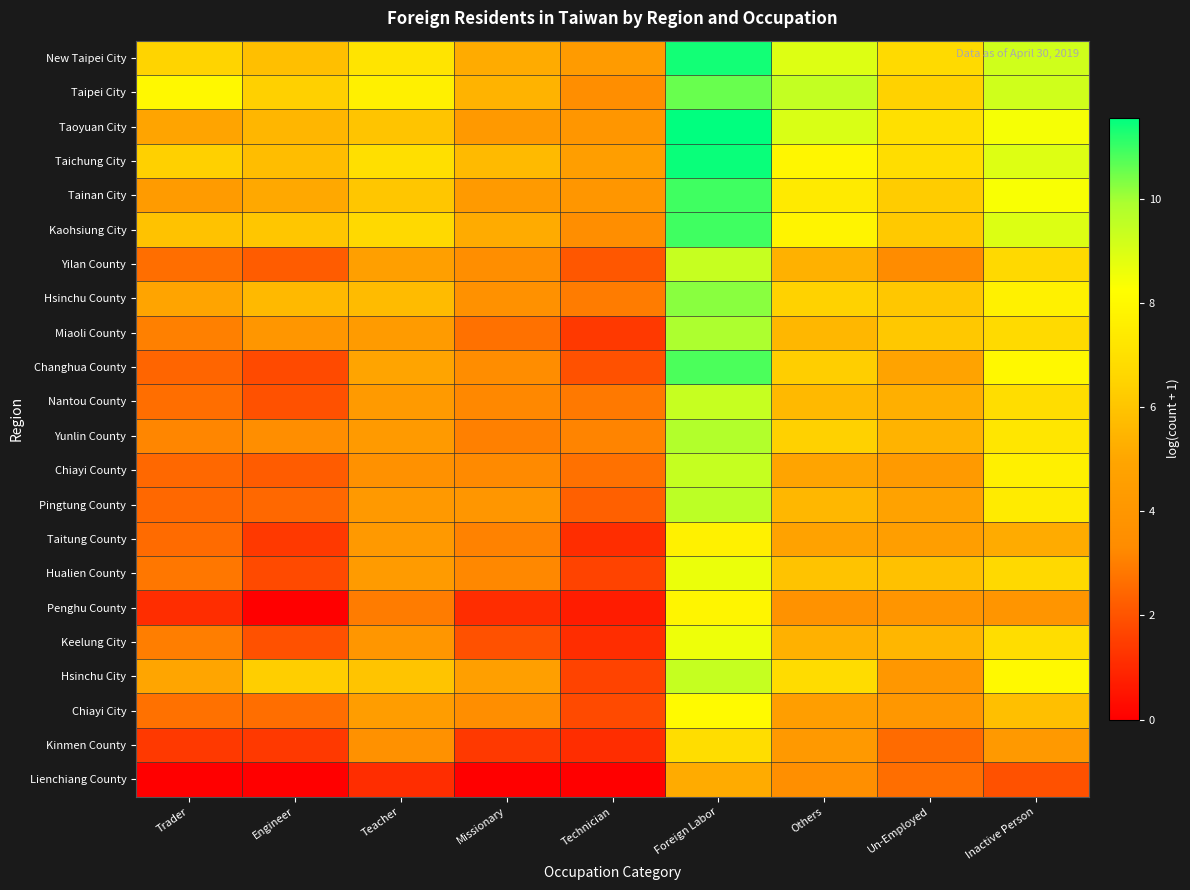

Reading right to left, extract all data points from this chart.

New Taipei City: Inactive Person=9.2	Un-Employed=6.8	Others=8.9	Foreign Labor=11.4	Technician=4.3	Missionary=5.2	Teacher=7.2	Engineer=5.8	Trader=6.5
Taipei City: Inactive Person=9.2	Un-Employed=6.5	Others=9.5	Foreign Labor=10.6	Technician=3.5	Missionary=5.4	Teacher=7.7	Engineer=6.4	Trader=8.0
Taoyuan City: Inactive Person=8.4	Un-Employed=7.0	Others=9.0	Foreign Labor=11.6	Technician=4.0	Missionary=4.2	Teacher=6.0	Engineer=5.5	Trader=4.9
Taichung City: Inactive Person=8.9	Un-Employed=6.9	Others=7.9	Foreign Labor=11.5	Technician=4.5	Missionary=5.7	Teacher=7.0	Engineer=5.8	Trader=6.4
Tainan City: Inactive Person=8.4	Un-Employed=6.3	Others=7.4	Foreign Labor=10.9	Technician=4.0	Missionary=4.2	Teacher=6.1	Engineer=5.1	Trader=4.3
Kaohsiung City: Inactive Person=9.0	Un-Employed=6.2	Others=7.8	Foreign Labor=10.9	Technician=3.5	Missionary=5.2	Teacher=6.7	Engineer=6.1	Trader=5.9
Yilan County: Inactive Person=6.7	Un-Employed=3.3	Others=5.4	Foreign Labor=9.4	Technician=2.1	Missionary=3.5	Teacher=4.6	Engineer=2.2	Trader=2.6
Hsinchu County: Inactive Person=7.7	Un-Employed=6.1	Others=6.4	Foreign Labor=10.2	Technician=2.9	Missionary=3.7	Teacher=5.7	Engineer=5.6	Trader=4.9
Miaoli County: Inactive Person=6.8	Un-Employed=6.1	Others=5.6	Foreign Labor=9.9	Technician=1.4	Missionary=2.7	Teacher=4.3	Engineer=4.0	Trader=3.0
Changhua County: Inactive Person=8.0	Un-Employed=4.9	Others=6.3	Foreign Labor=10.8	Technician=1.9	Missionary=3.4	Teacher=4.9	Engineer=1.8	Trader=2.4
Nantou County: Inactive Person=6.9	Un-Employed=5.3	Others=5.6	Foreign Labor=9.4	Technician=2.9	Missionary=3.2	Teacher=4.2	Engineer=1.9	Trader=2.6
Yunlin County: Inactive Person=7.2	Un-Employed=5.4	Others=6.4	Foreign Labor=9.8	Technician=3.1	Missionary=3.0	Teacher=4.2	Engineer=3.4	Trader=3.2
Chiayi County: Inactive Person=7.6	Un-Employed=4.2	Others=4.9	Foreign Labor=9.4	Technician=2.7	Missionary=3.3	Teacher=3.7	Engineer=2.2	Trader=2.5
Pingtung County: Inactive Person=7.5	Un-Employed=4.8	Others=5.6	Foreign Labor=9.6	Technician=2.3	Missionary=4.0	Teacher=4.2	Engineer=2.5	Trader=2.5
Taitung County: Inactive Person=5.2	Un-Employed=4.5	Others=4.8	Foreign Labor=7.7	Technician=1.1	Missionary=3.1	Teacher=4.2	Engineer=1.4	Trader=2.6
Hualien County: Inactive Person=6.7	Un-Employed=5.9	Others=6.0	Foreign Labor=8.6	Technician=1.6	Missionary=3.2	Teacher=4.3	Engineer=1.8	Trader=2.8
Penghu County: Inactive Person=3.9	Un-Employed=3.9	Others=3.7	Foreign Labor=7.8	Technician=0.7	Missionary=1.1	Teacher=2.9	Engineer=0.0	Trader=1.1
Keelung City: Inactive Person=6.9	Un-Employed=5.5	Others=5.4	Foreign Labor=8.6	Technician=1.1	Missionary=1.9	Teacher=4.0	Engineer=1.9	Trader=3.0
Hsinchu City: Inactive Person=8.0	Un-Employed=4.1	Others=6.8	Foreign Labor=9.4	Technician=1.6	Missionary=4.6	Teacher=6.0	Engineer=6.3	Trader=5.0
Chiayi City: Inactive Person=5.8	Un-Employed=4.1	Others=4.5	Foreign Labor=8.1	Technician=1.8	Missionary=3.5	Teacher=4.4	Engineer=2.6	Trader=2.7
Kinmen County: Inactive Person=4.2	Un-Employed=2.6	Others=4.2	Foreign Labor=6.9	Technician=1.1	Missionary=1.4	Teacher=3.7	Engineer=1.4	Trader=1.4
Lienchiang County: Inactive Person=1.9	Un-Employed=2.6	Others=3.5	Foreign Labor=5.2	Technician=0.0	Missionary=0.0	Teacher=1.1	Engineer=0.0	Trader=0.0